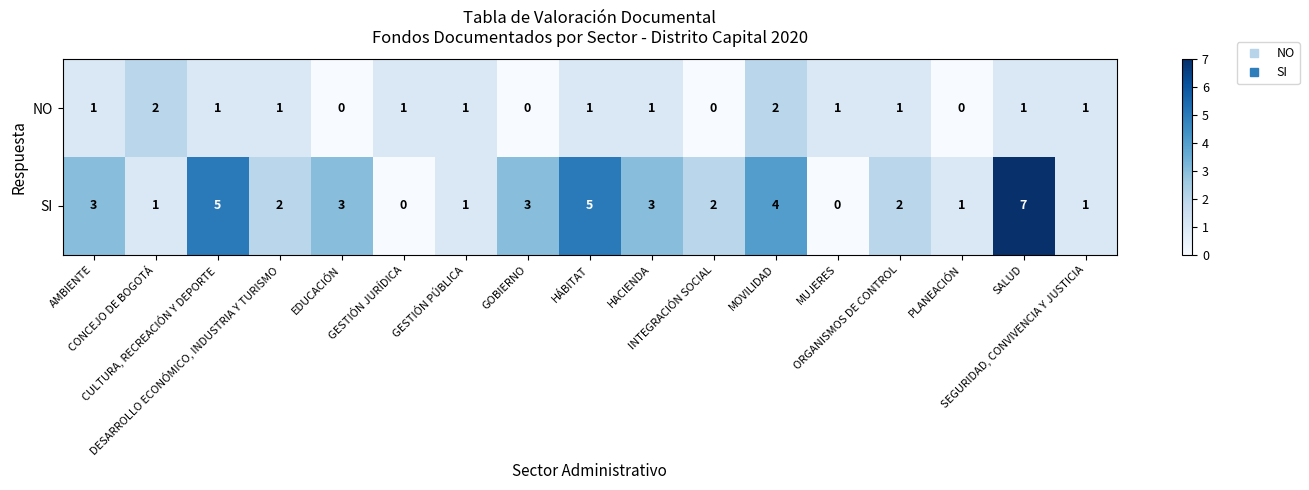

What is the difference between the highest and lowest values at PLANEACIÓN?

1